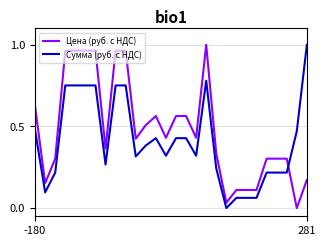

Which series ends up on top after the final intersection of Цена (руб. с НДС) and Сумма (руб. с НДС)?

Сумма (руб. с НДС)